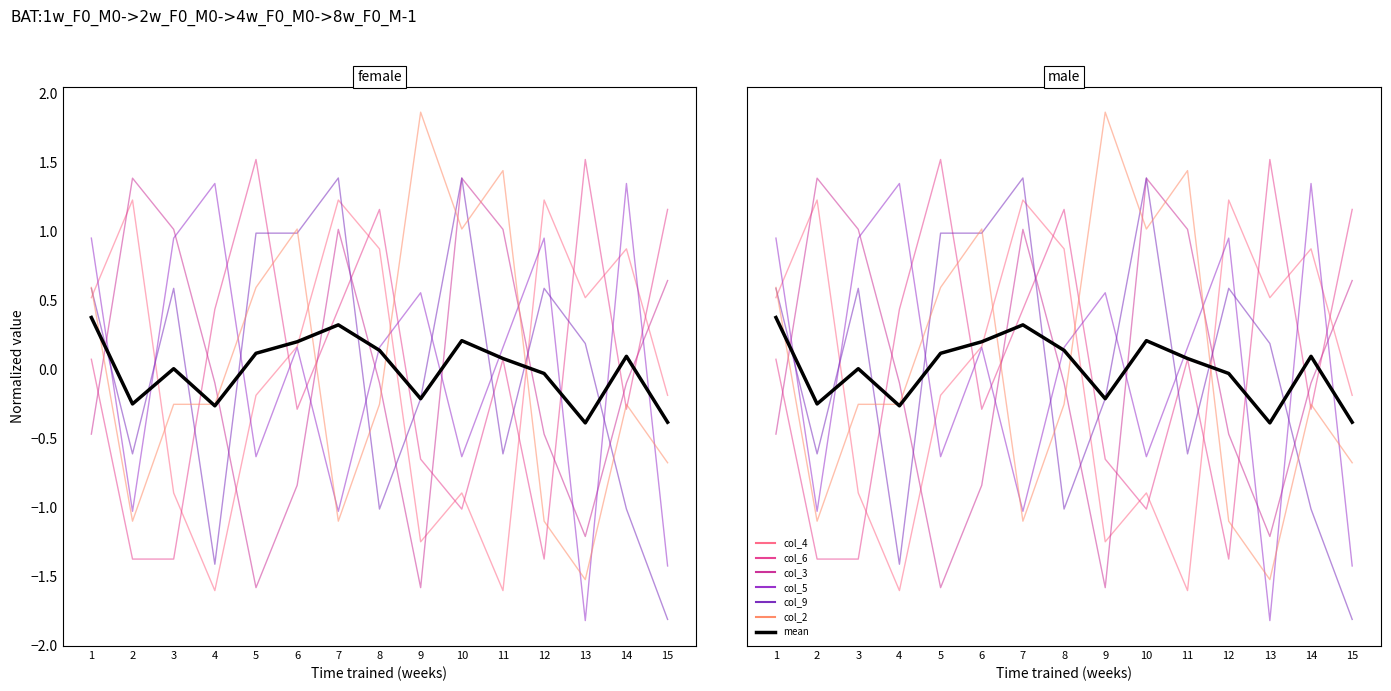

How many data points does each series have?

15